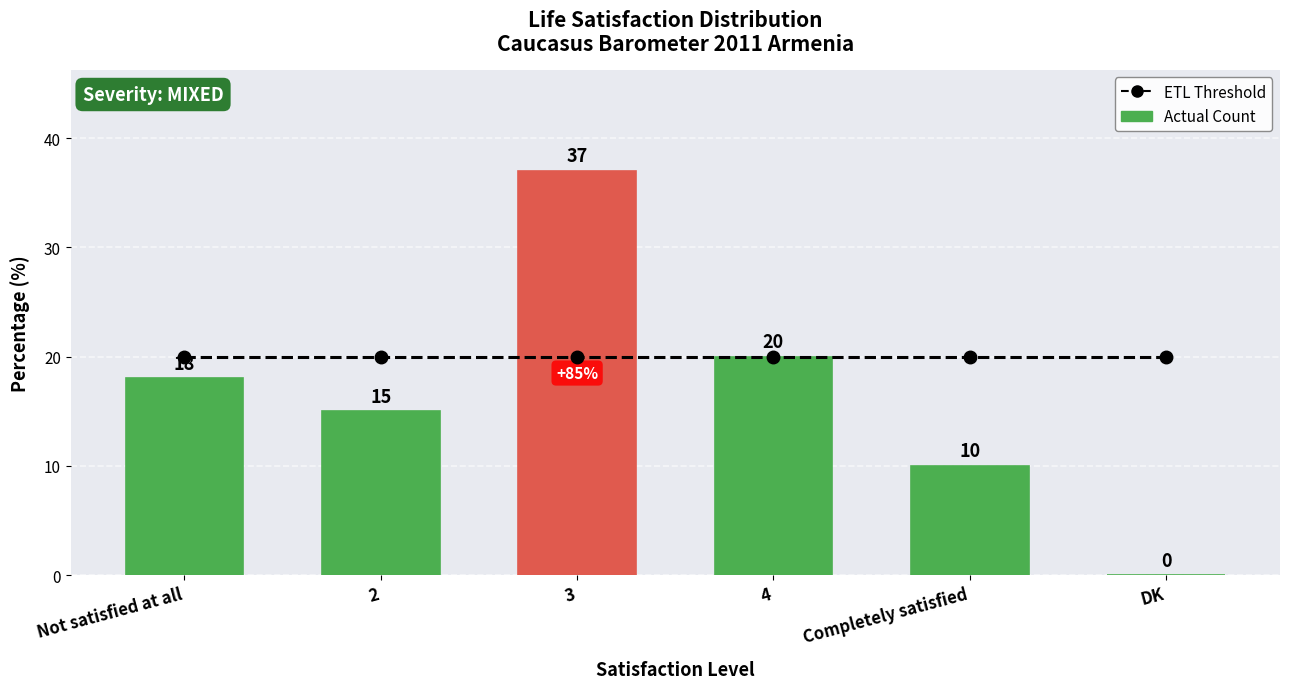

Rank the categories by ETL Threshold value from highest to lowest.

Not satisfied at all, 2, 3, 4, Completely satisfied, DK